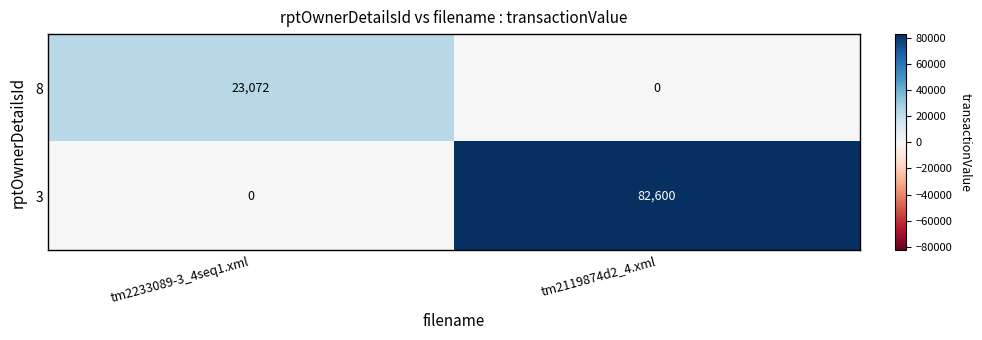

At tm2119874d2_4.xml, list the series in order from smallest to largest.

8, 3